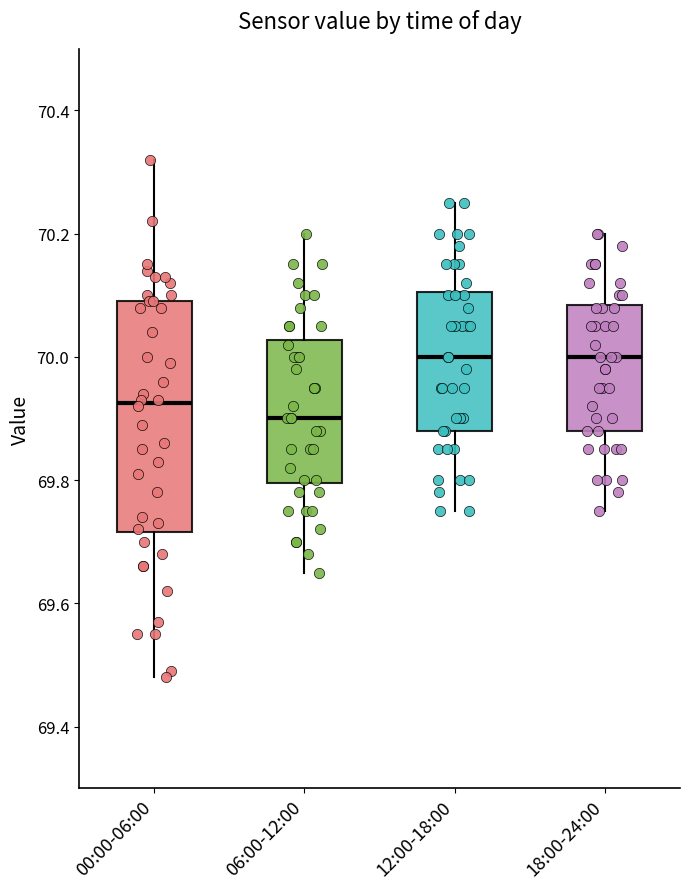

Comparing the boxes themselves (not the whiskers), which one is the tallest?

00:00-06:00